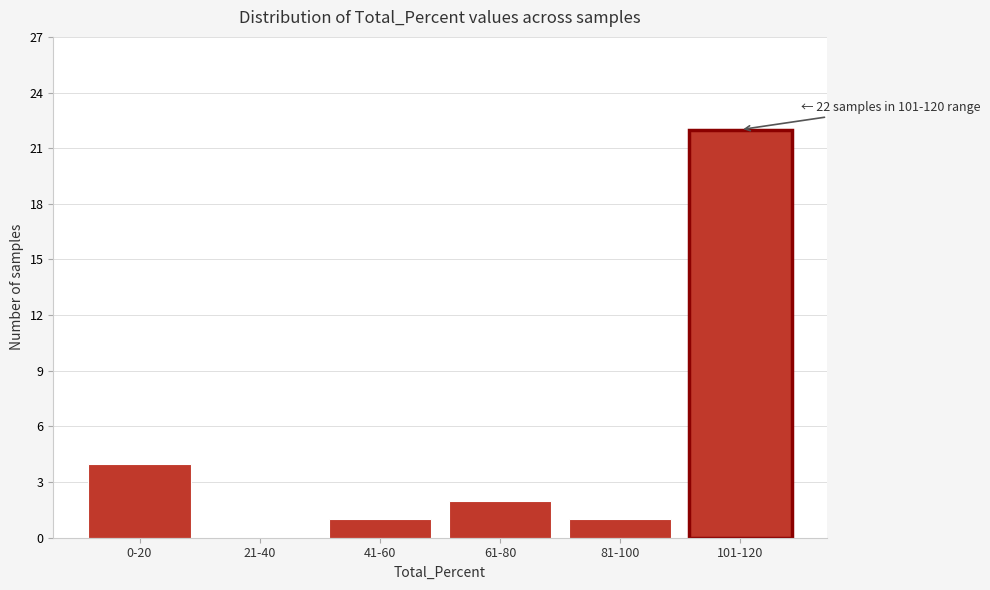

Reading left to right, extract all data points from this chart.

0-20=4	21-40=0	41-60=1	61-80=2	81-100=1	101-120=22